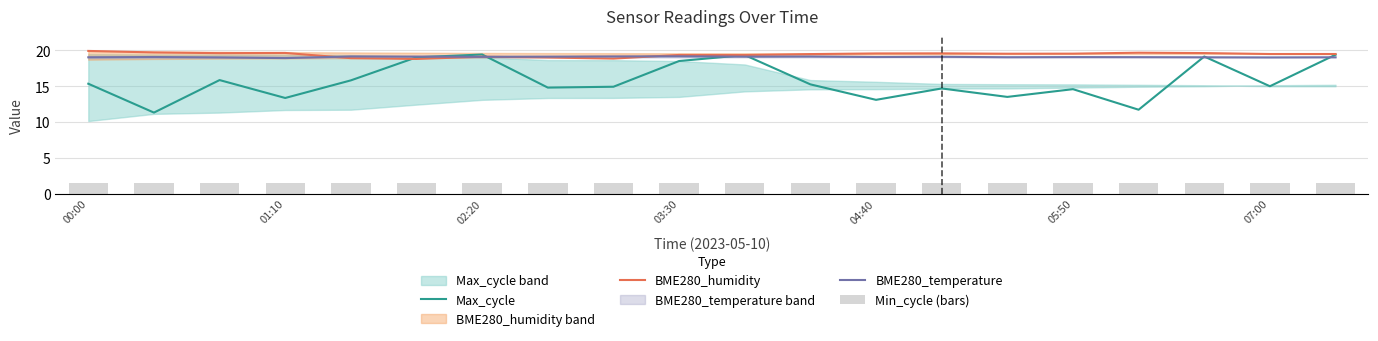

At how many categories does at least one series exceed 5?

20